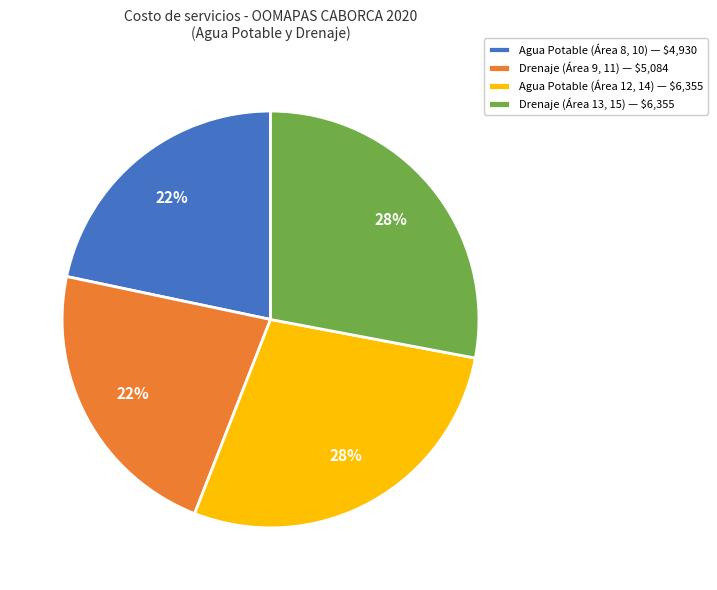

To the nearest percent, what portion does Agua Potable (Área 12, 14) — $6,355 represent?

28%